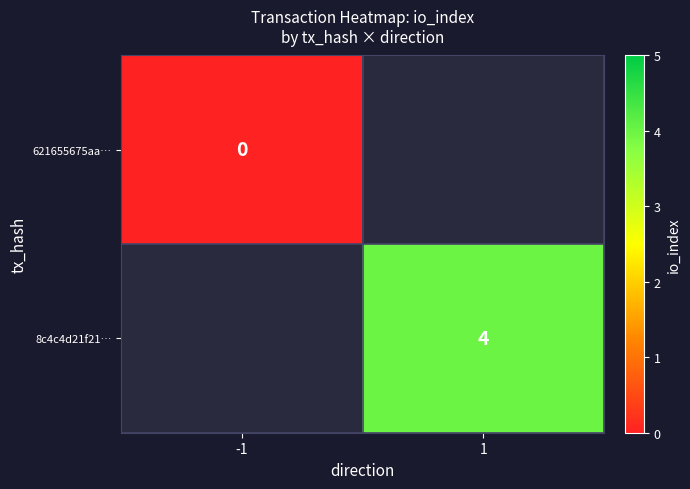

Is the value of 8c4c4d21f21… at 1 greater than the value of 621655675aa… at -1?

Yes